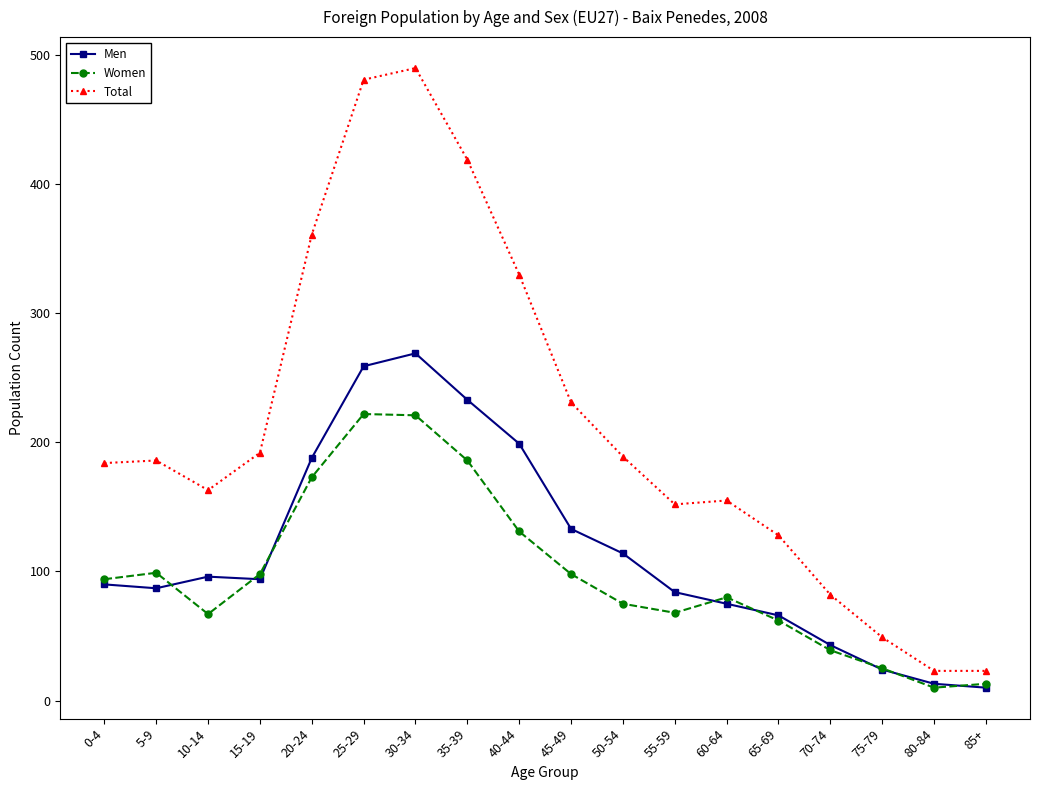

True or false: Women and Total cross at least once.

False